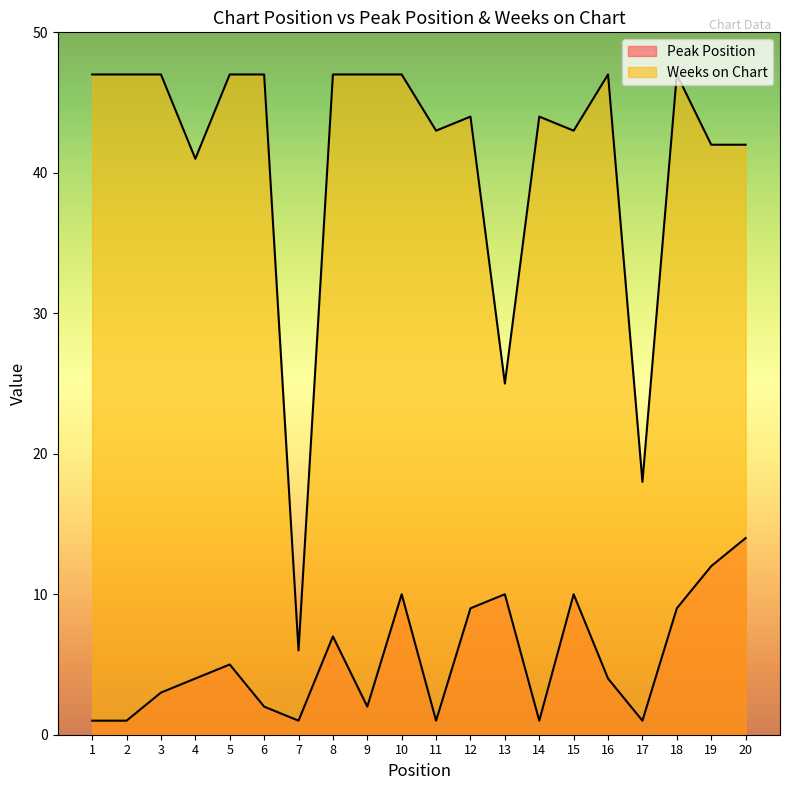

What is the difference between the maximum and minimum values in the Weeks on Chart series?

41